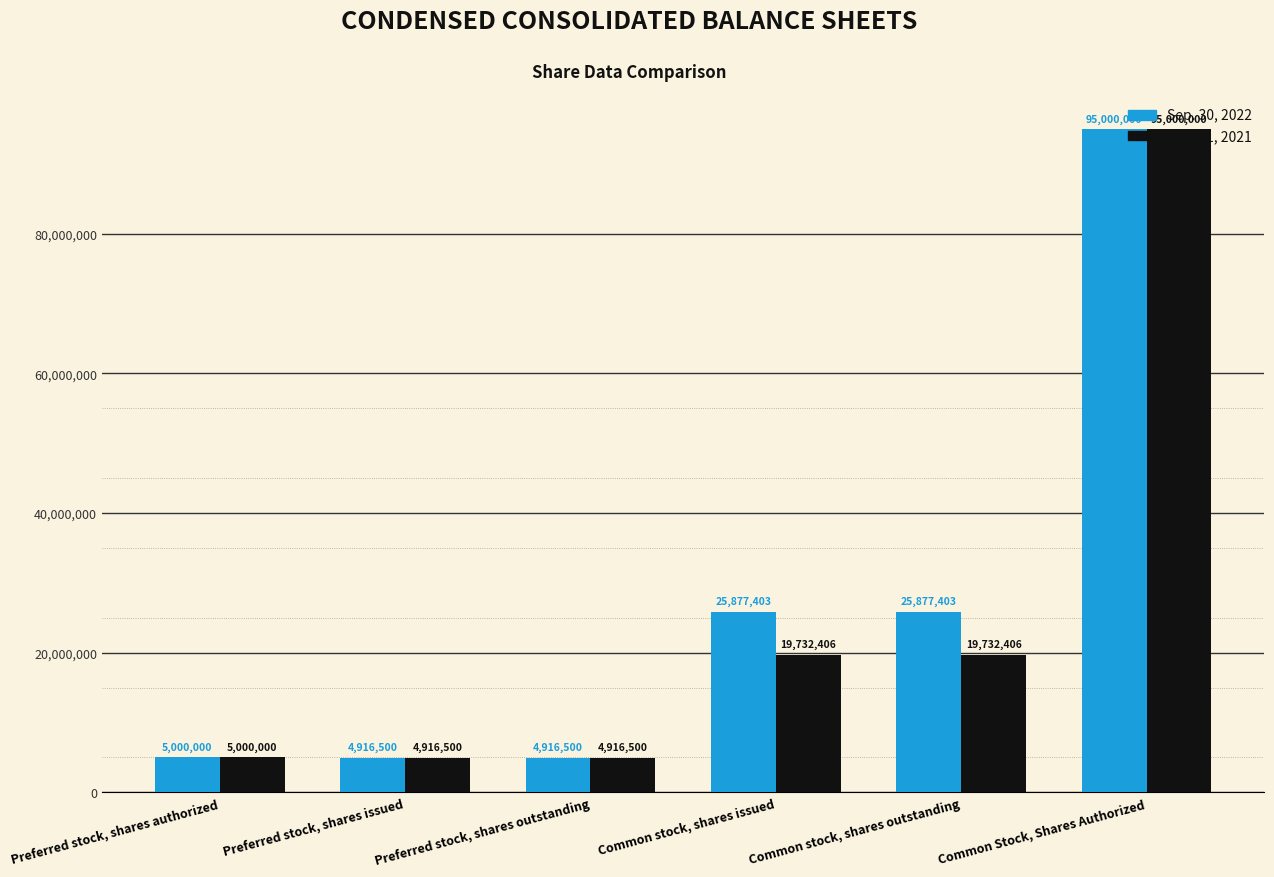

What is the approximate value of Sep. 30, 2022 at Common stock, shares issued, to the nearest 10?

25877400